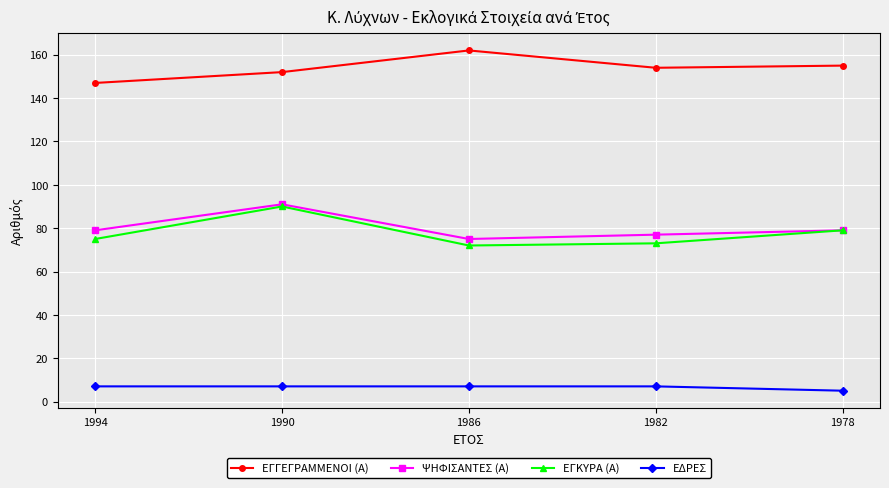

What is the sum of all ΕΔΡΕΣ values?

33